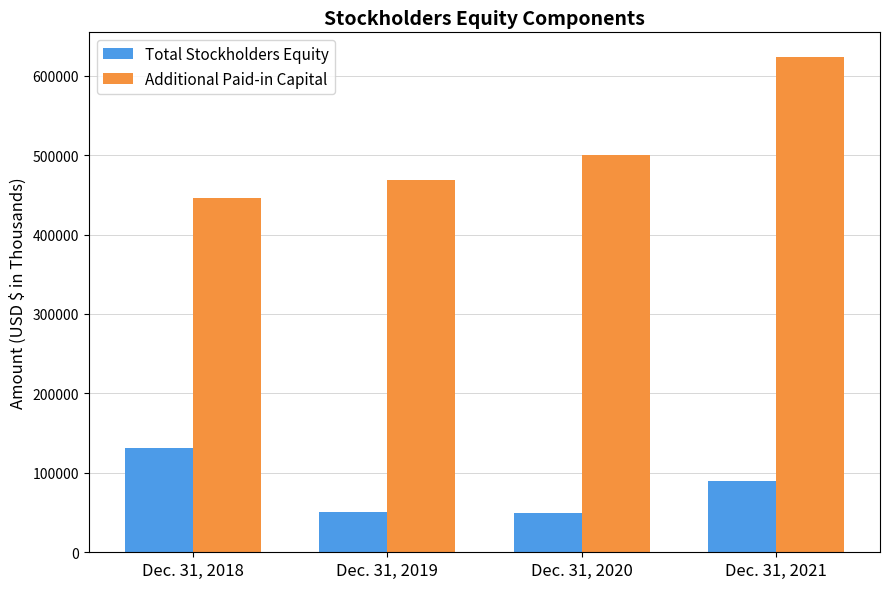

What is the sum of all Total Stockholders Equity values?

321178